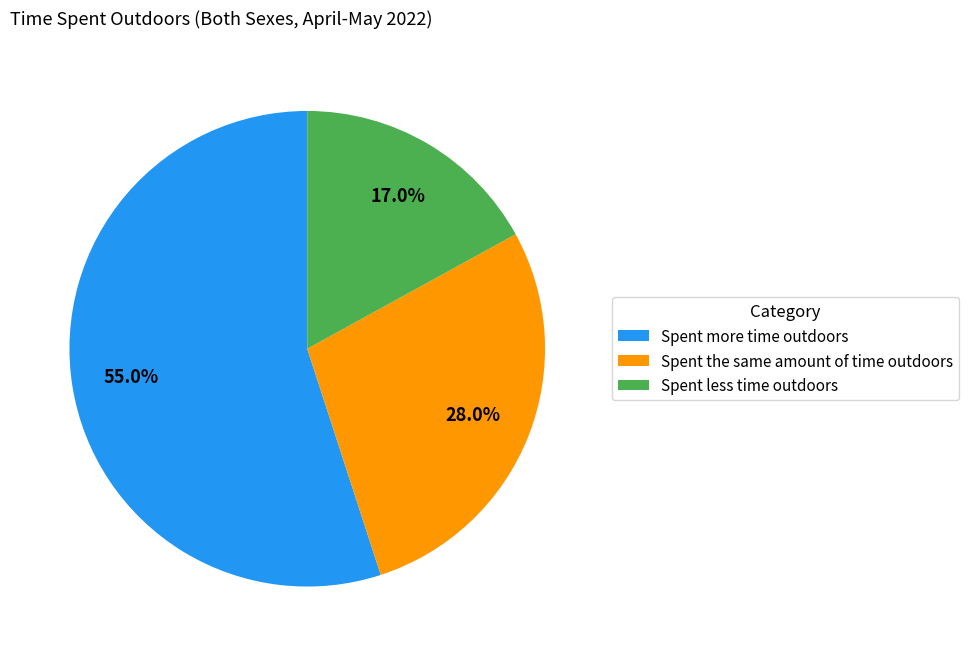

To the nearest percent, what portion does Spent less time outdoors represent?

17%